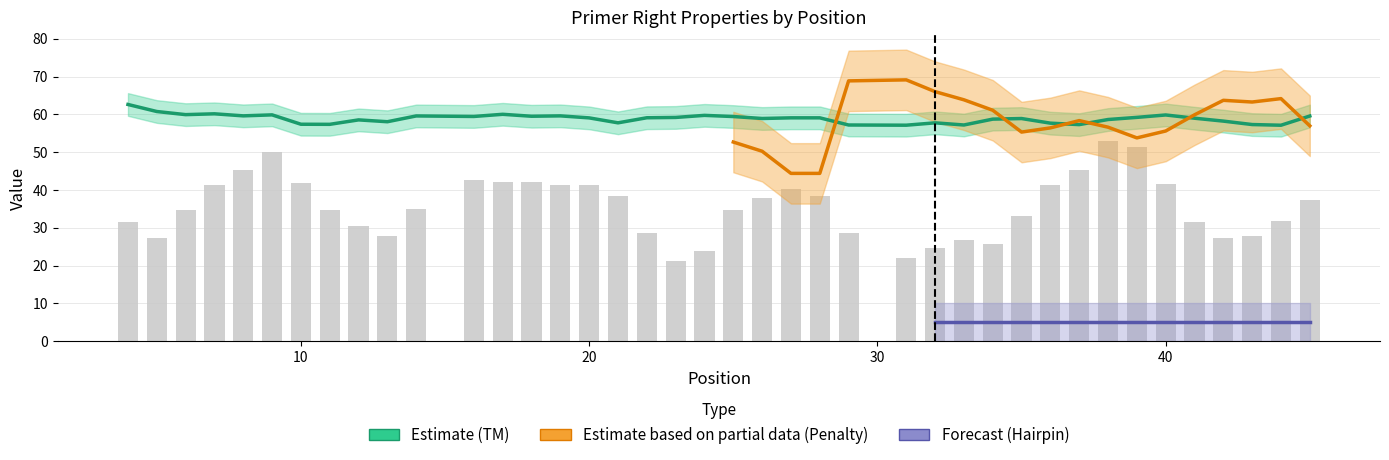

Are the bars horizontal?

No